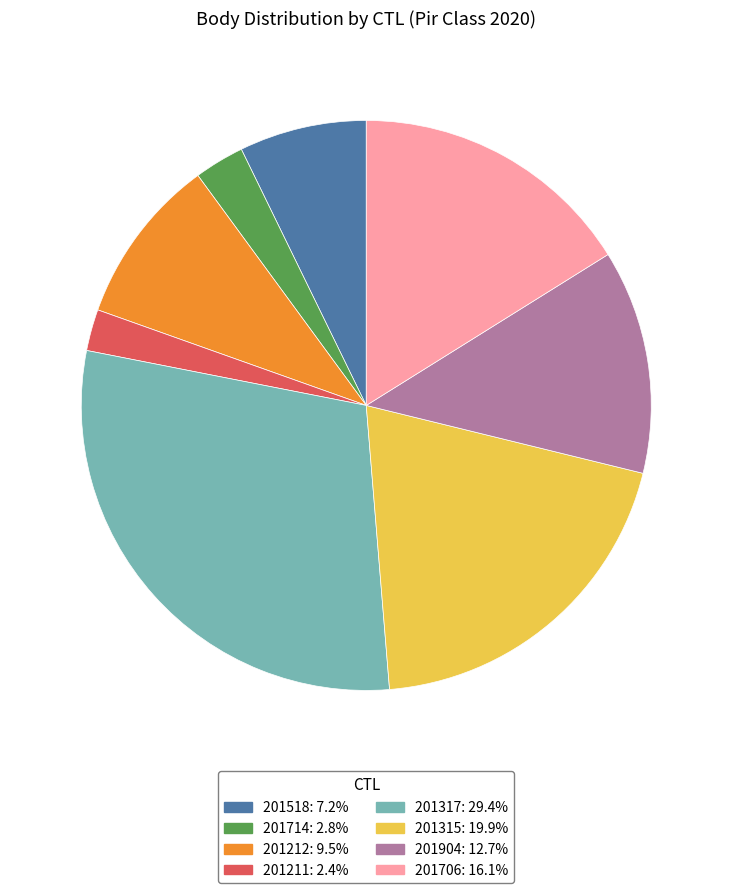

Which has a higher value, 201212 or 201317?

201317